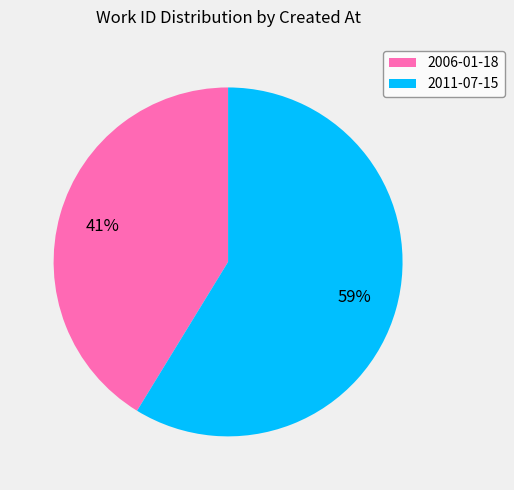

Approximately how many times larger is the value at 2011-07-15 compared to 2006-01-18?

1.4